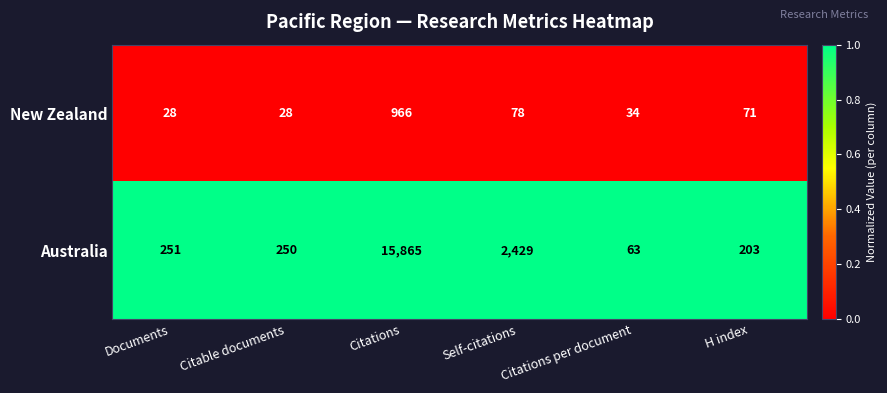

Which series has the largest total across all categories?

Australia